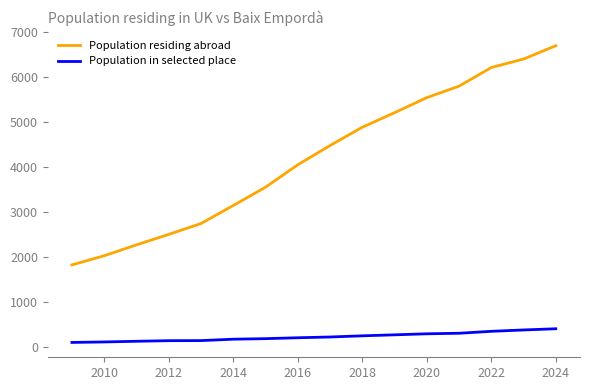

True or false: Population residing abroad and Population in selected place cross at least once.

False